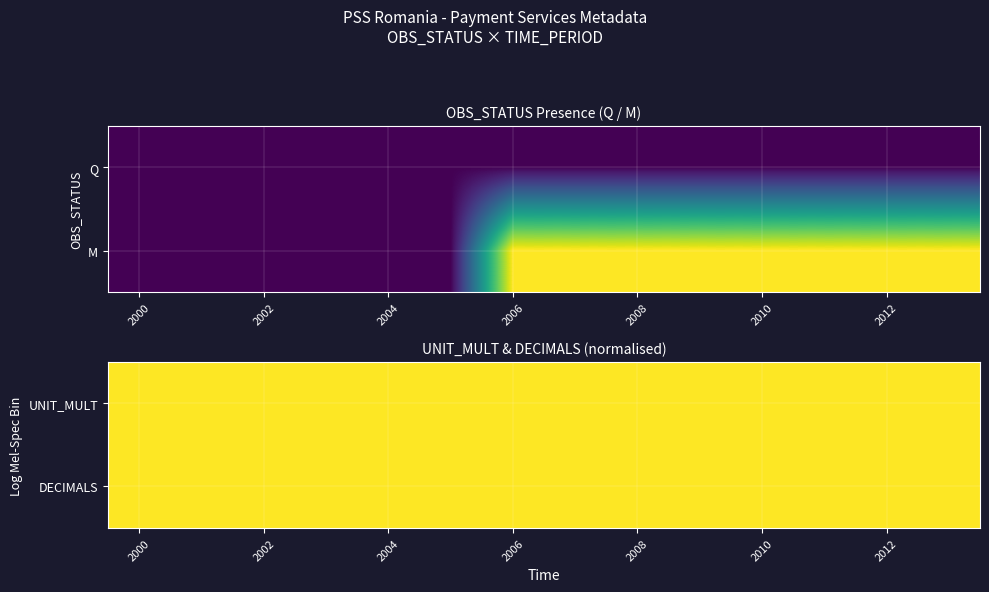

Rank the categories by value from highest to lowest.

2006, 2007, 2008, 2009, 2010, 2011, 2012, 2013, 2000, 2001, 2002, 2003, 2004, 2005